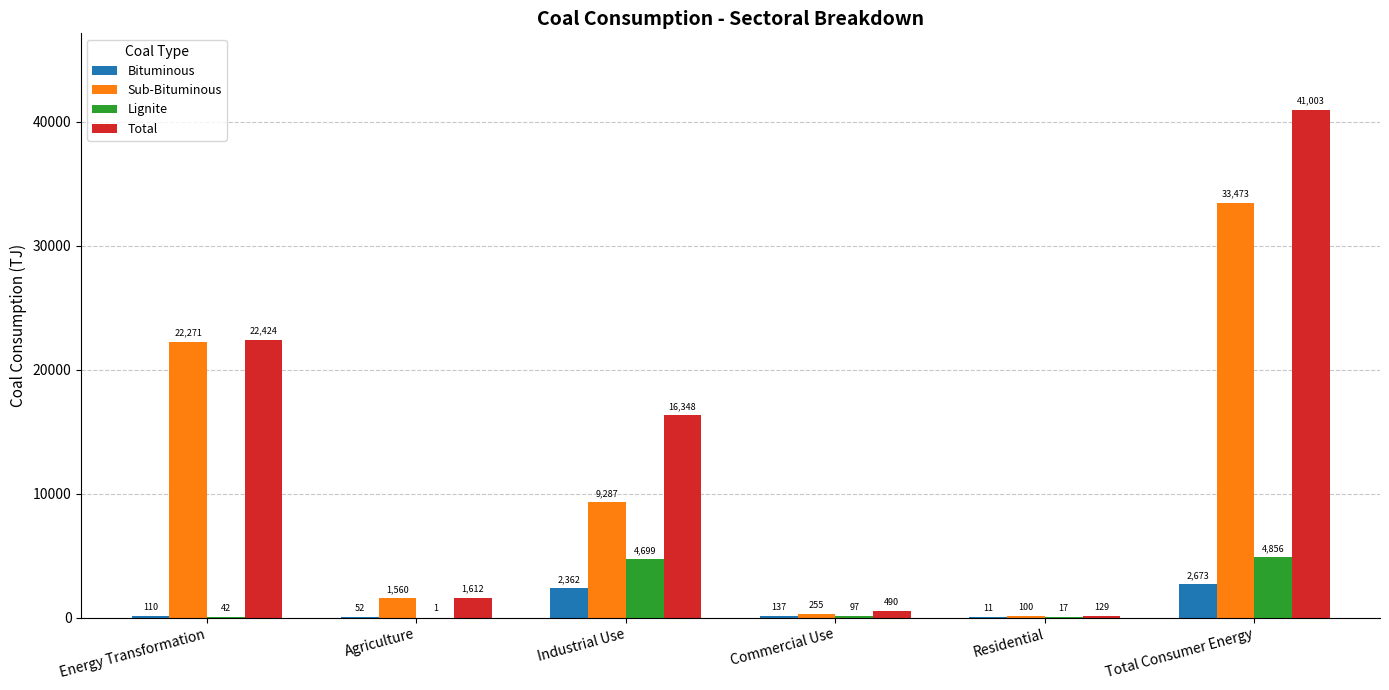

True or false: Total has a value of 1612.4 at Agriculture.

True